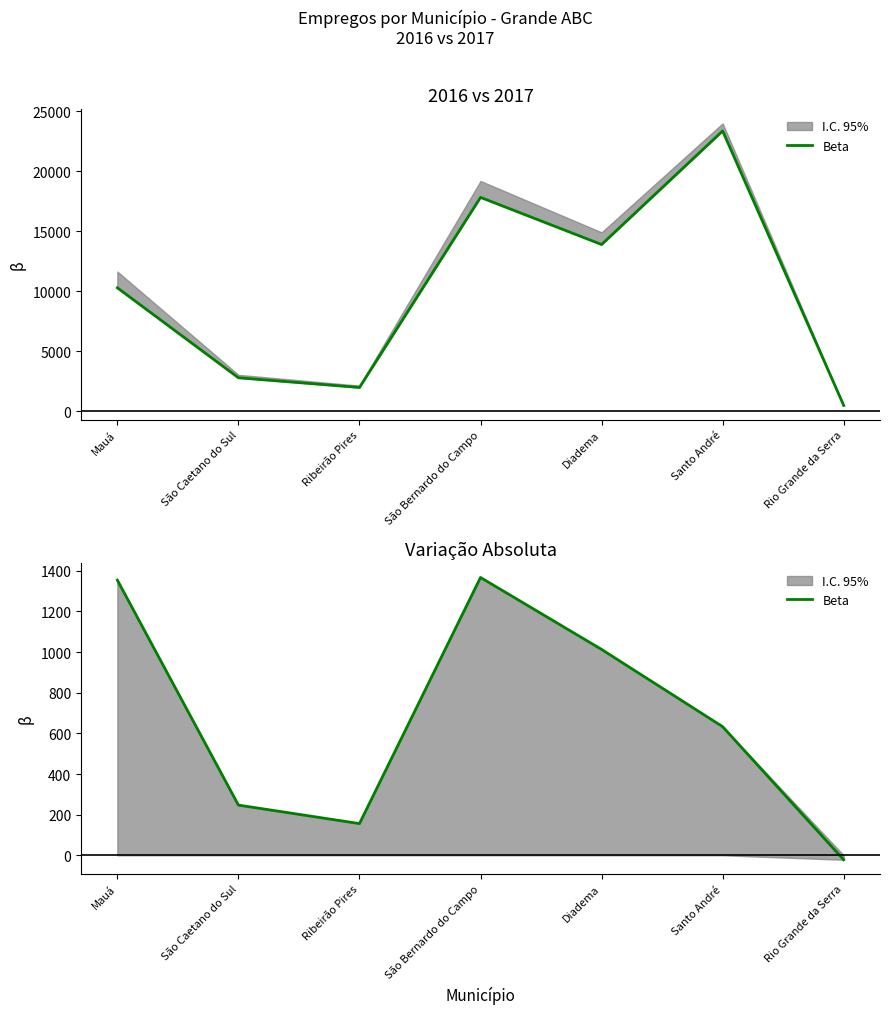

What position from the left is Ribeirão Pires?

3